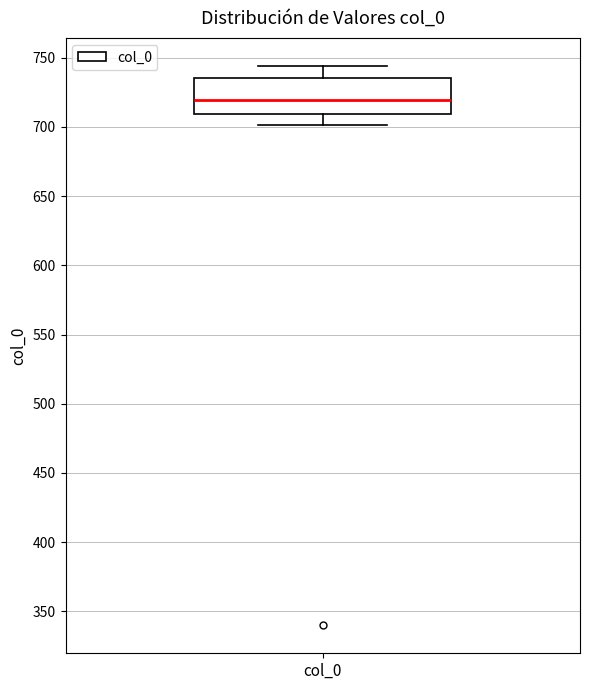

Where does the median line of the box for col_0 sit on the y-axis? The values are not printed on the chart, so give them approximately, as read against the axis.

720